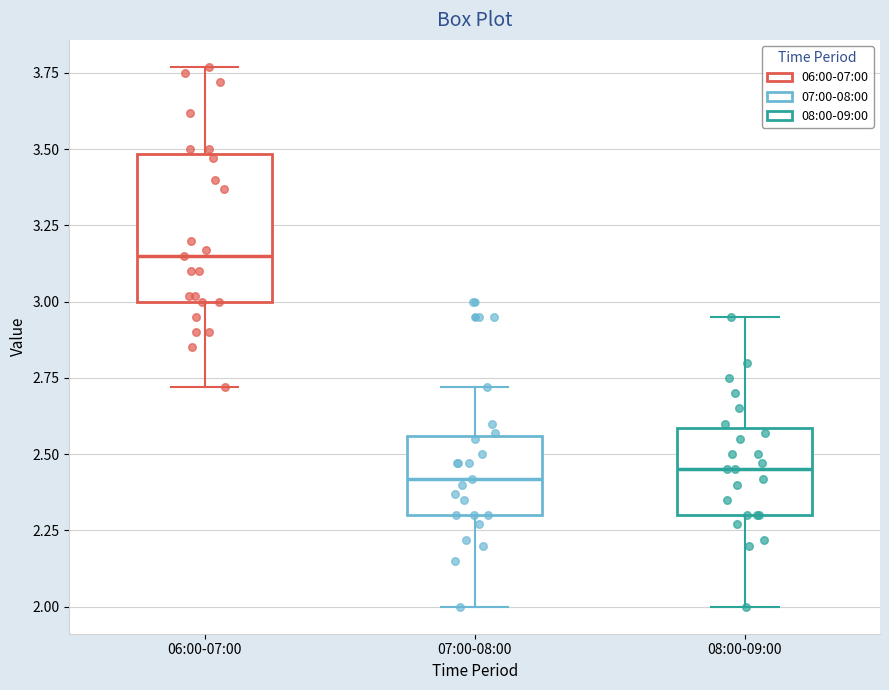

Reading left to right, transcribe this box plot: for each box, give where its median line is, the range the box spans, and where its two whiskers end, as read against the y-axis. The values are not printed on the chart, so give them approximately, as read against the axis.

06:00-07:00: median 3.15, box 3.00 to 3.50, whiskers 2.70 to 3.75
07:00-08:00: median 2.40, box 2.30 to 2.55, whiskers 2.00 to 2.70
08:00-09:00: median 2.45, box 2.30 to 2.60, whiskers 2.00 to 2.95